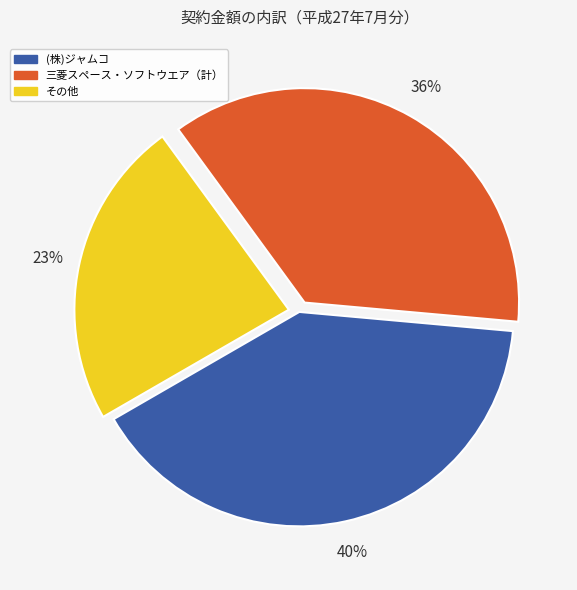

Count the number of slices in the pie.

3